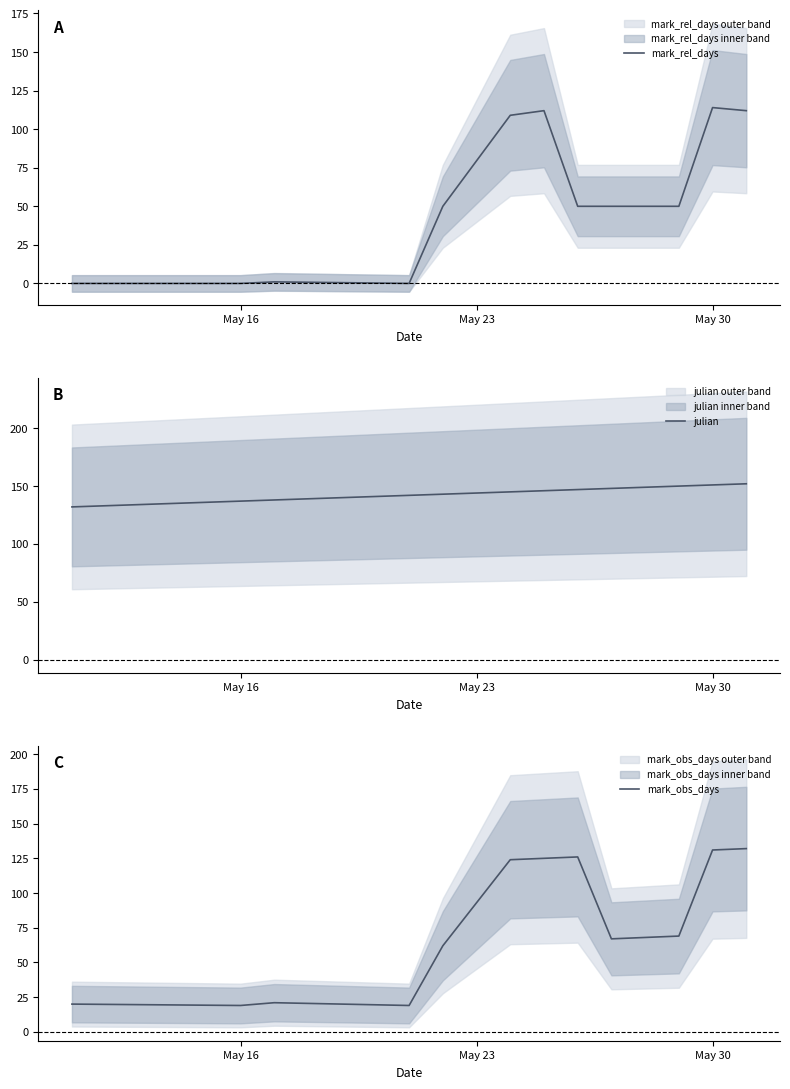

Rank the series by their average value, from lowest to highest.

mark_rel_days, mark_obs_days, julian